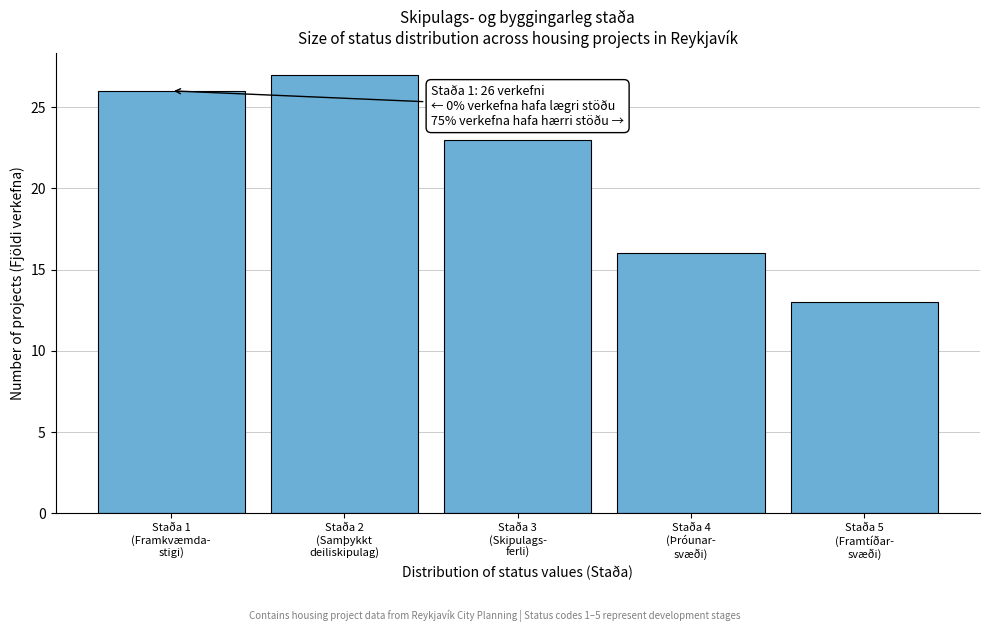

Reading right to left, transcribe all the data shown in this chart.

13	16	23	27	26